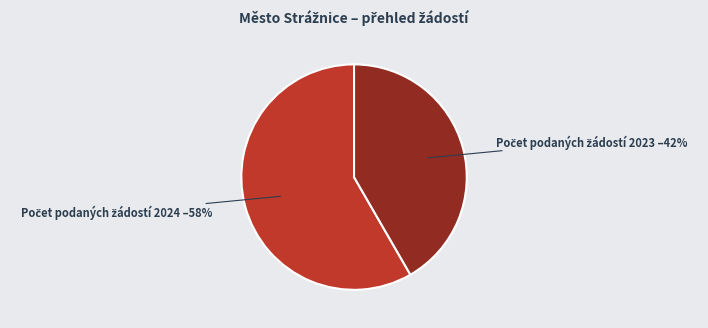

To the nearest percent, what is the average slice percentage?

50%